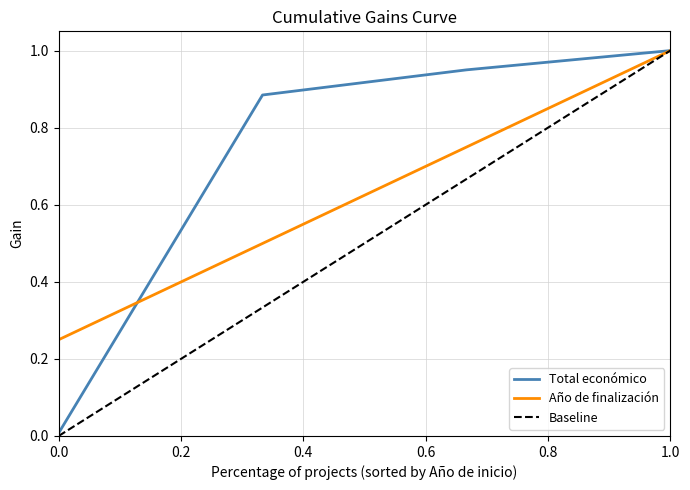

True or false: Baseline has more than 0 interior local peaks.

False